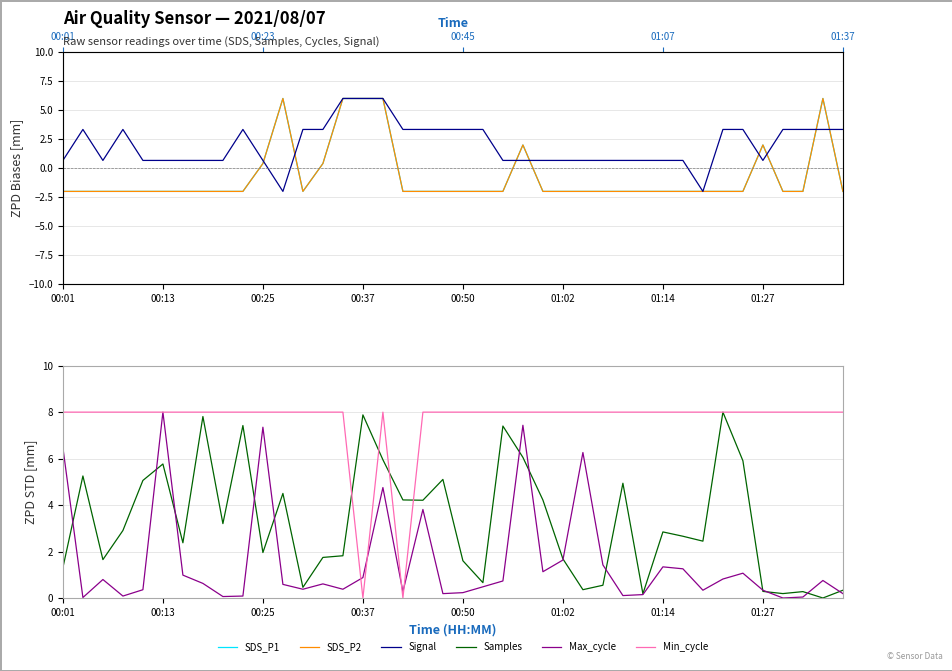

The value of Min_cycle at 38 is 8.0. True or false?

True